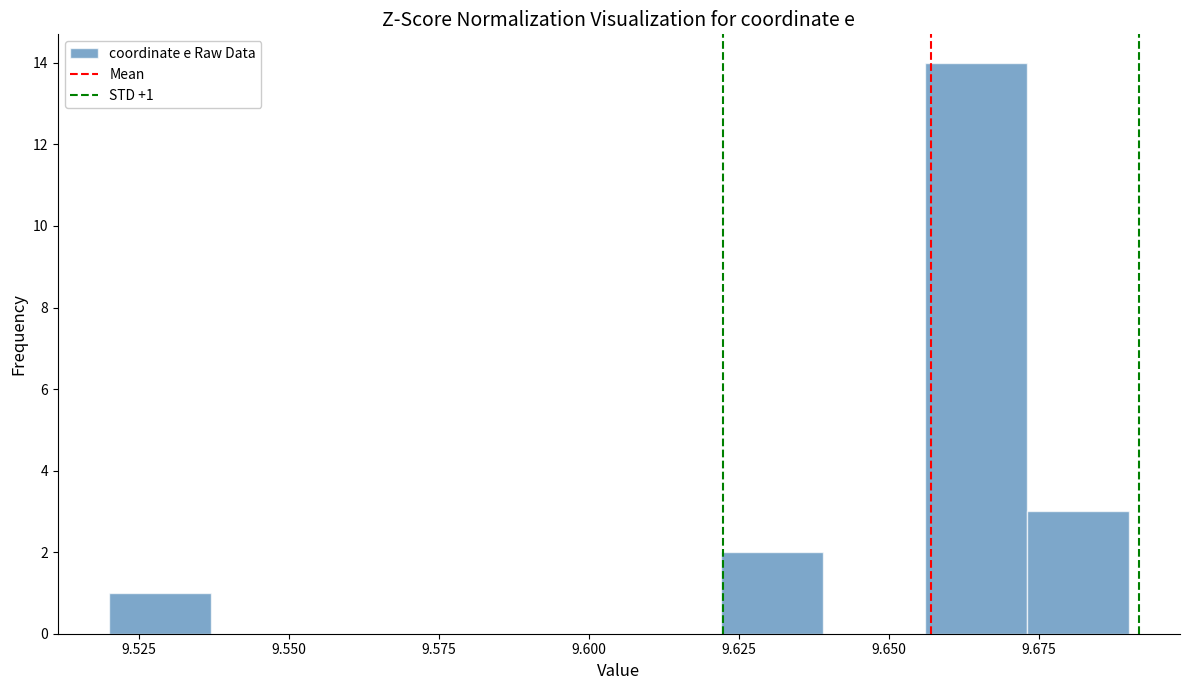

Around what value on the x-axis is the tallest bar? Give the approximate position of its centre, as read against the axis.

9.665